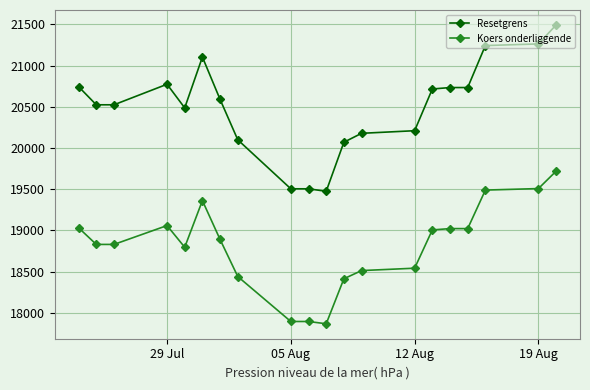

List the series in order of their overall mean, lowest first.

Koers onderliggende, Resetgrens